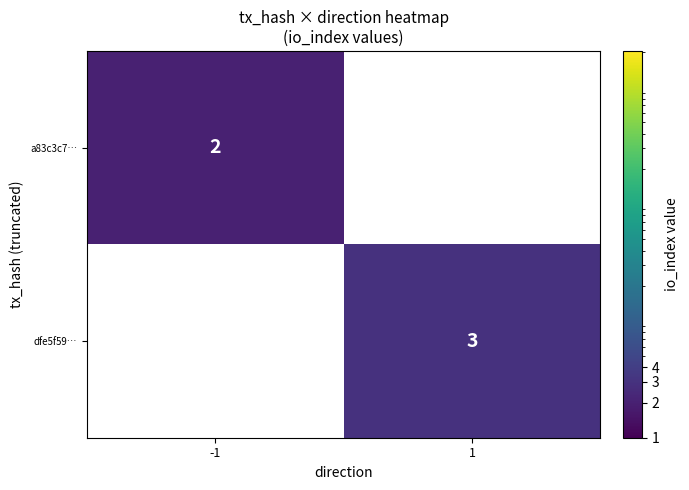

Is it true that dfe5f59… equals 3 at 1?

True